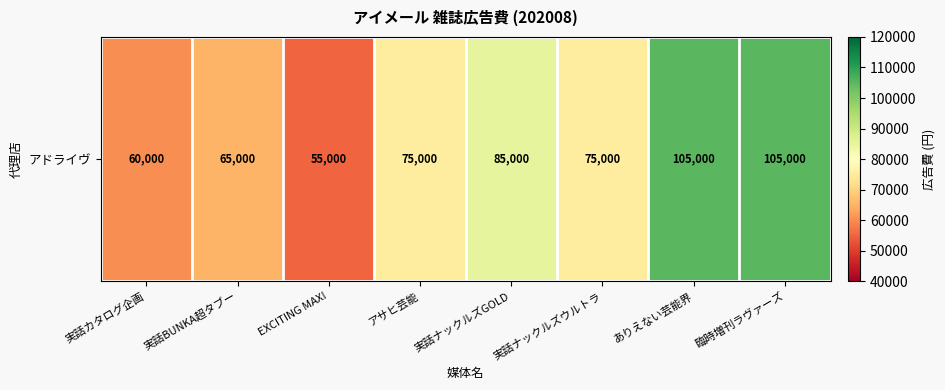

Reading left to right, transcribe all the data shown in this chart.

実話カタログ企画=60000	実話BUNKA超タブー=65000	EXCITING MAX!=55000	アサヒ芸能=75000	実話ナックルズGOLD=85000	実話ナックルズウルトラ=75000	ありえない芸能界=105000	臨時増刊ラヴァーズ=105000